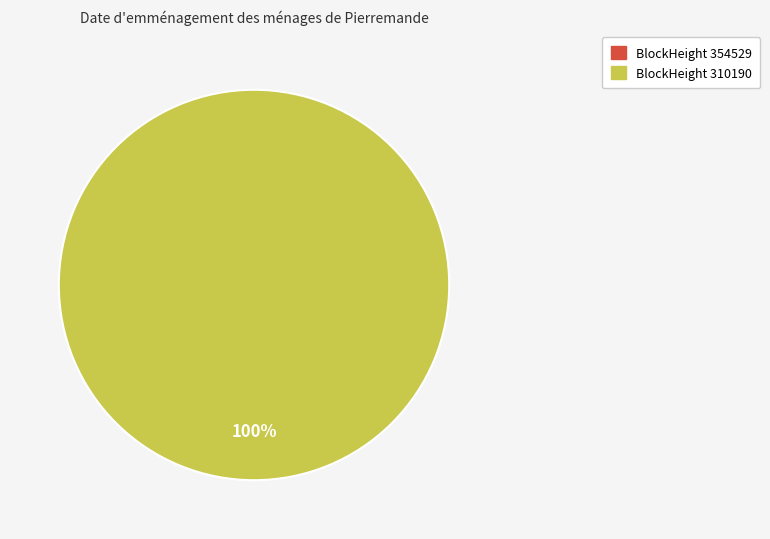

To the nearest percent, what is the difference between the largest and smallest slice percentages?

100%